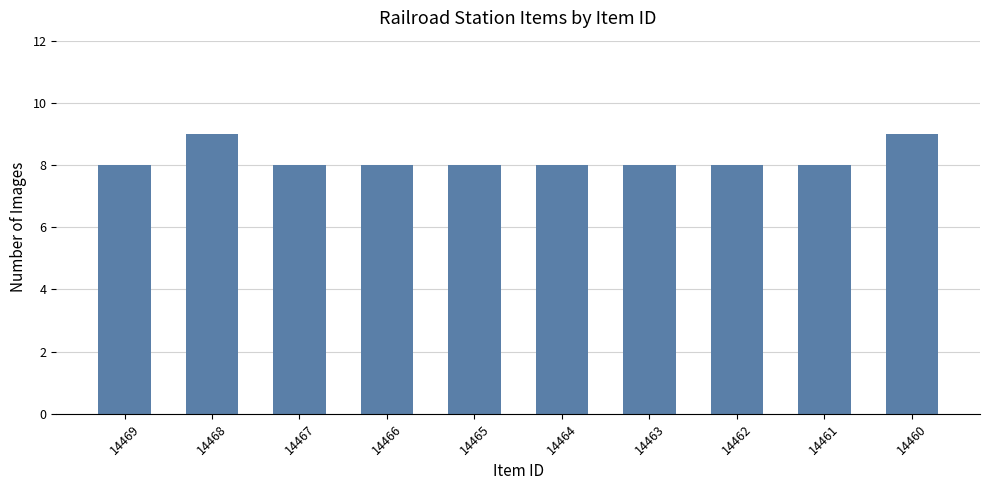

Reading left to right, extract all data points from this chart.

8	9	8	8	8	8	8	8	8	9